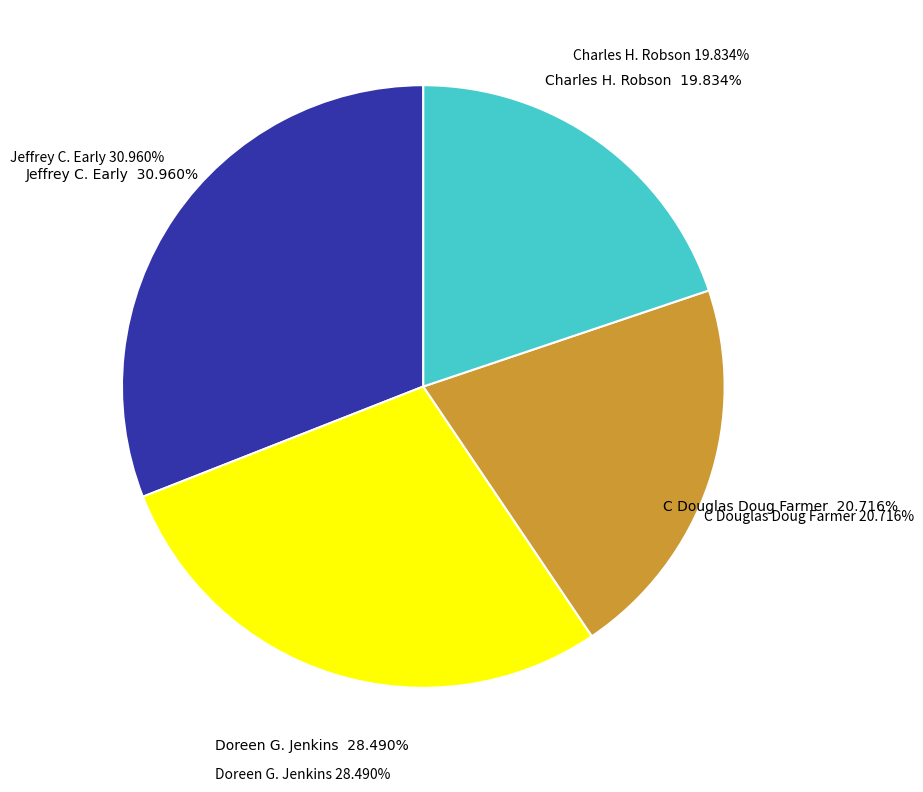

To the nearest percent, what is the difference between the largest and smallest slice percentages?

11%